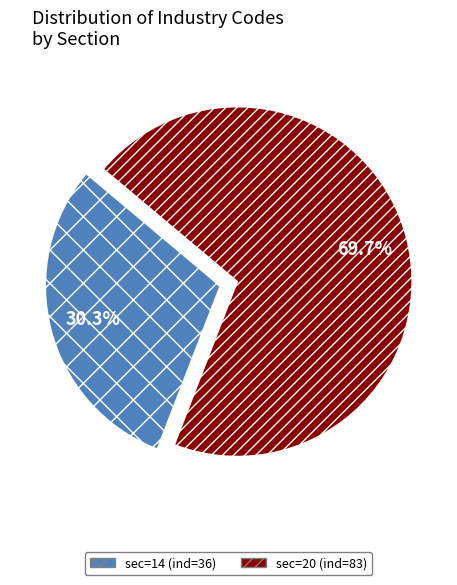

Count the number of slices in the pie.

2